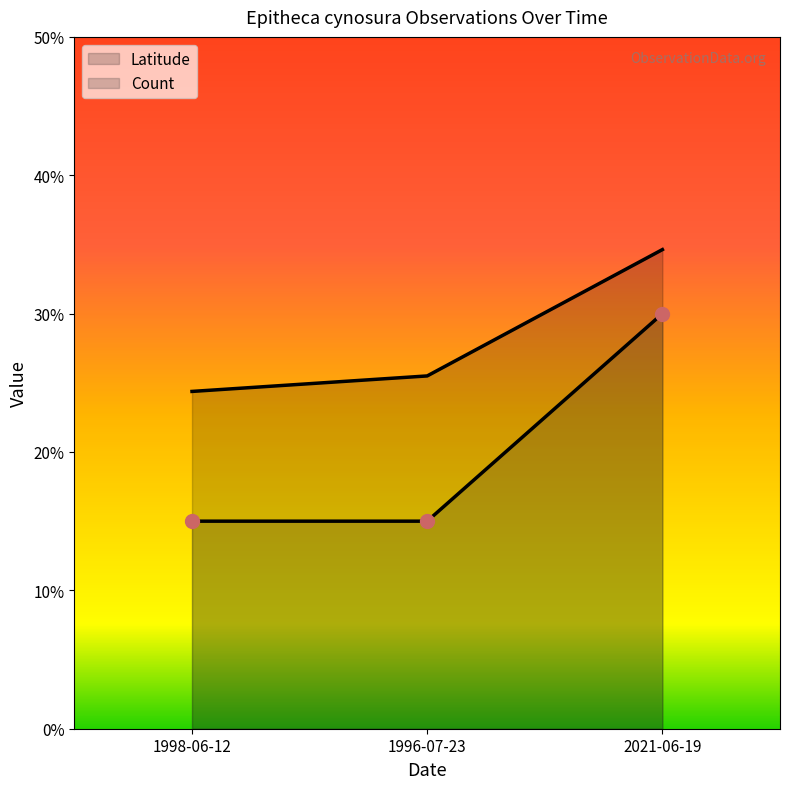

Reading left to right, transcribe all the data shown in this chart.

Latitude: 24.4	25.5	34.6
Count: 15.0	15.0	30.0